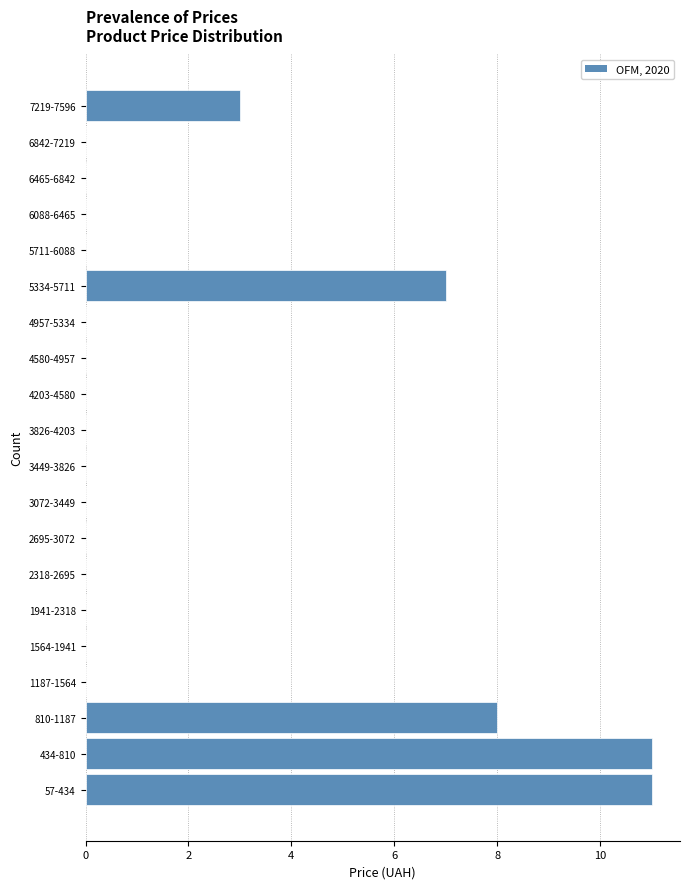

Reading bottom to top, extract all data points from this chart.

57-434=11	434-810=11	810-1187=8	1187-1564=0	1564-1941=0	1941-2318=0	2318-2695=0	2695-3072=0	3072-3449=0	3449-3826=0	3826-4203=0	4203-4580=0	4580-4957=0	4957-5334=0	5334-5711=7	5711-6088=0	6088-6465=0	6465-6842=0	6842-7219=0	7219-7596=3